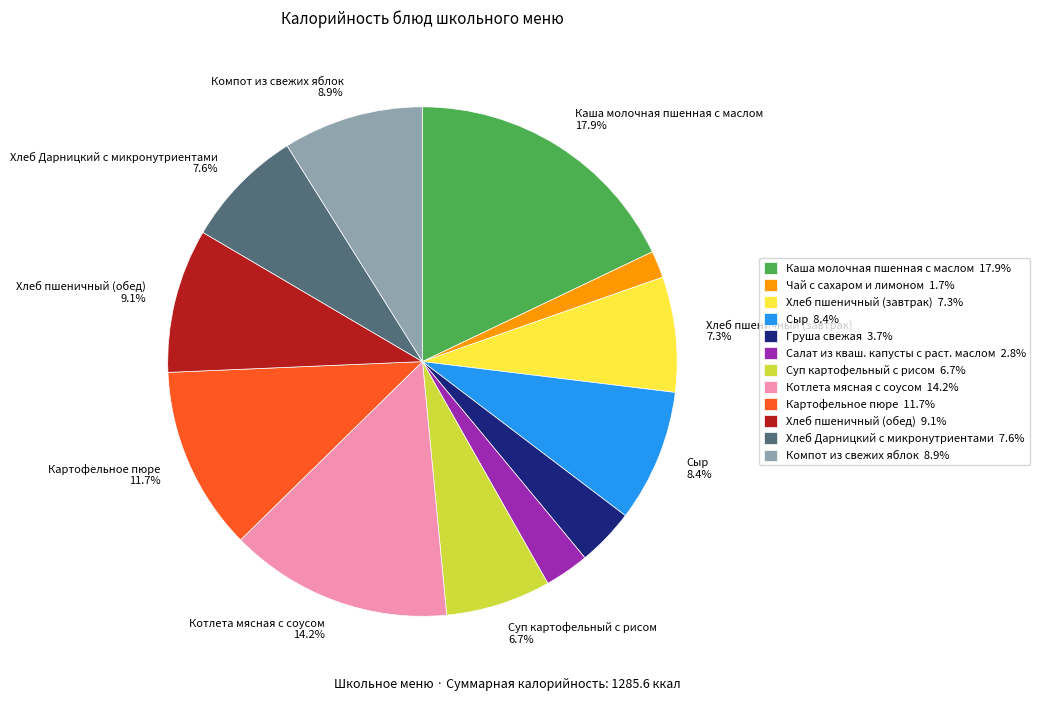

Is there a majority slice in this chart?

No